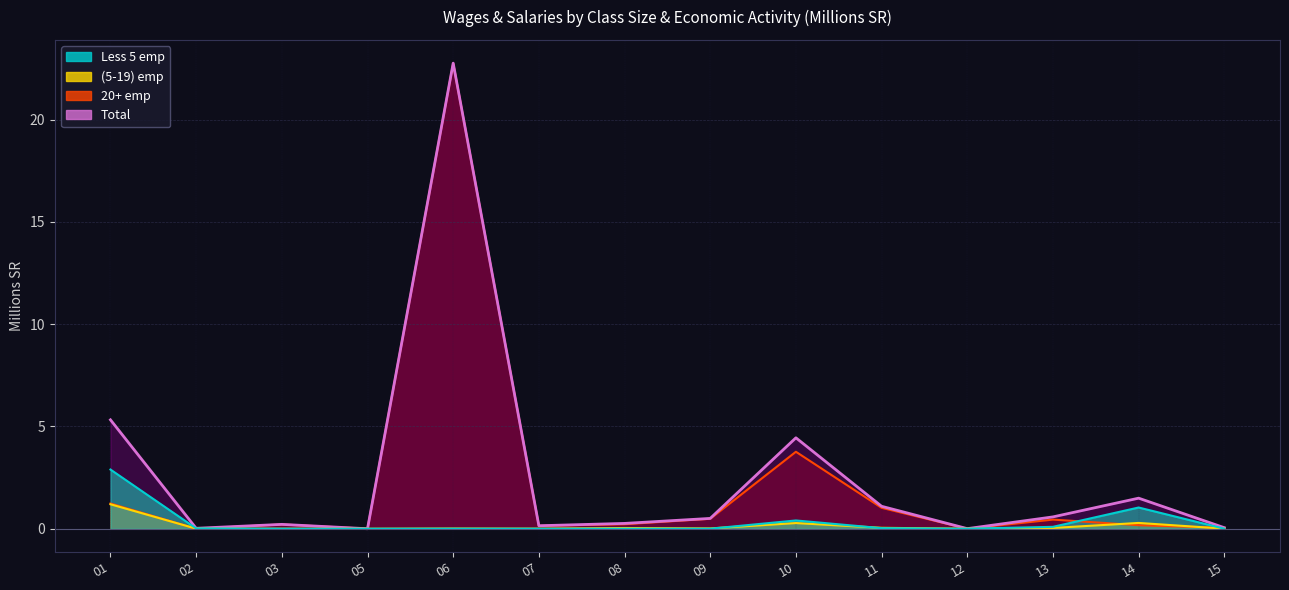

List the labels in order of (5-19) emp value, smallest first.

05, 12, 03, 15, 02, 07, 06, 09, 08, 13, 11, 10, 14, 01